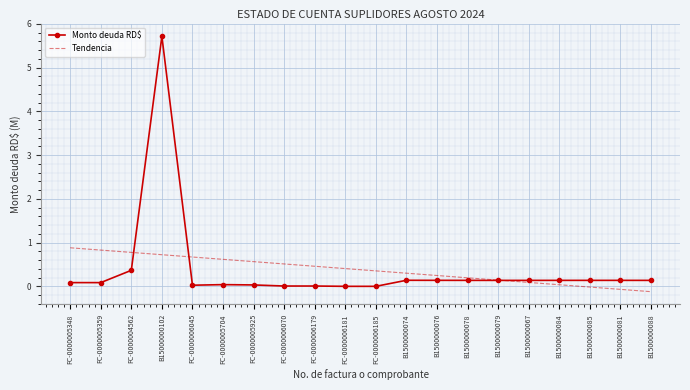

At which label is Monto deuda RD$ closest to 2?

FC-0000004562